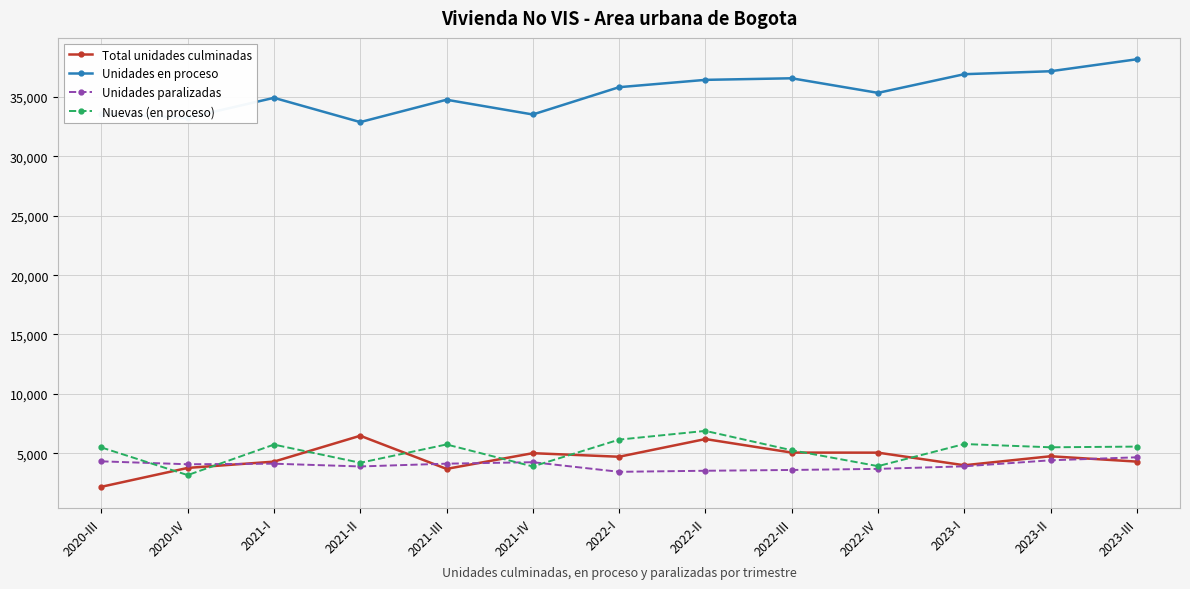

True or false: Unidades paralizadas has more than 1 interior local peaks.

True